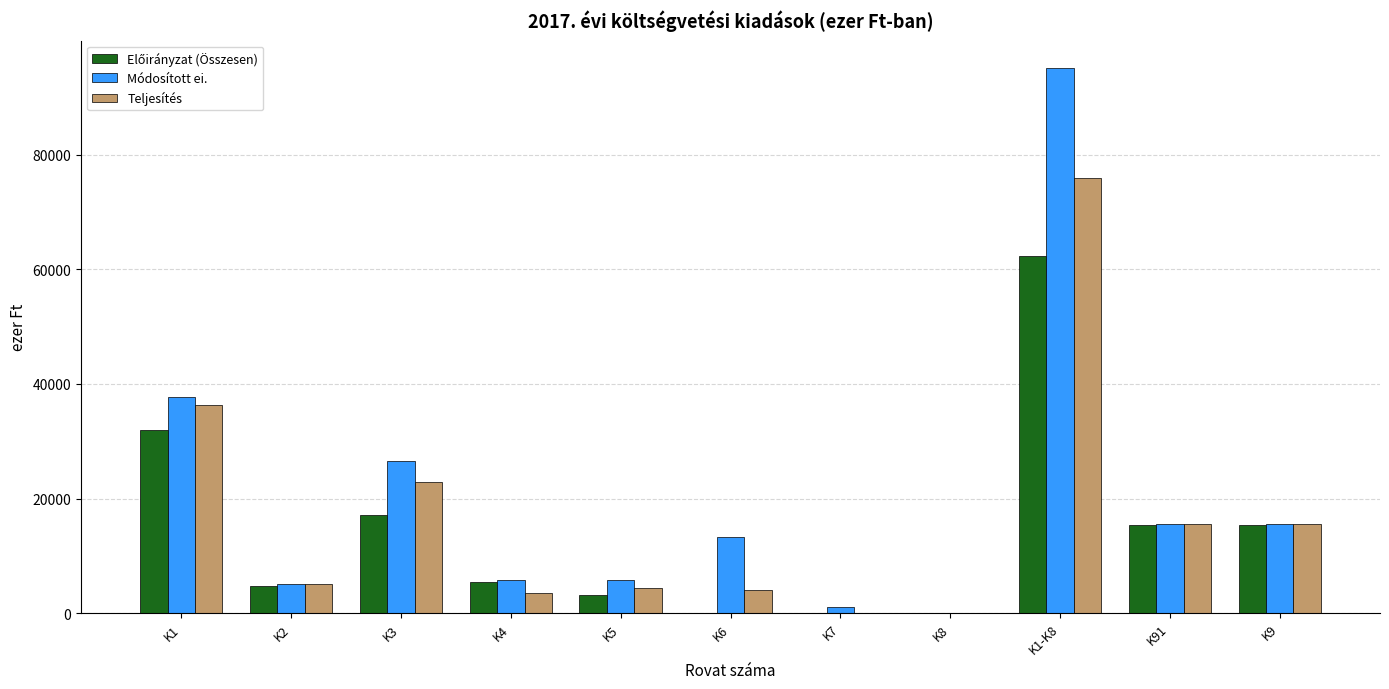

Between K1 and K9, which series saw the biggest shift?

Módosított ei.